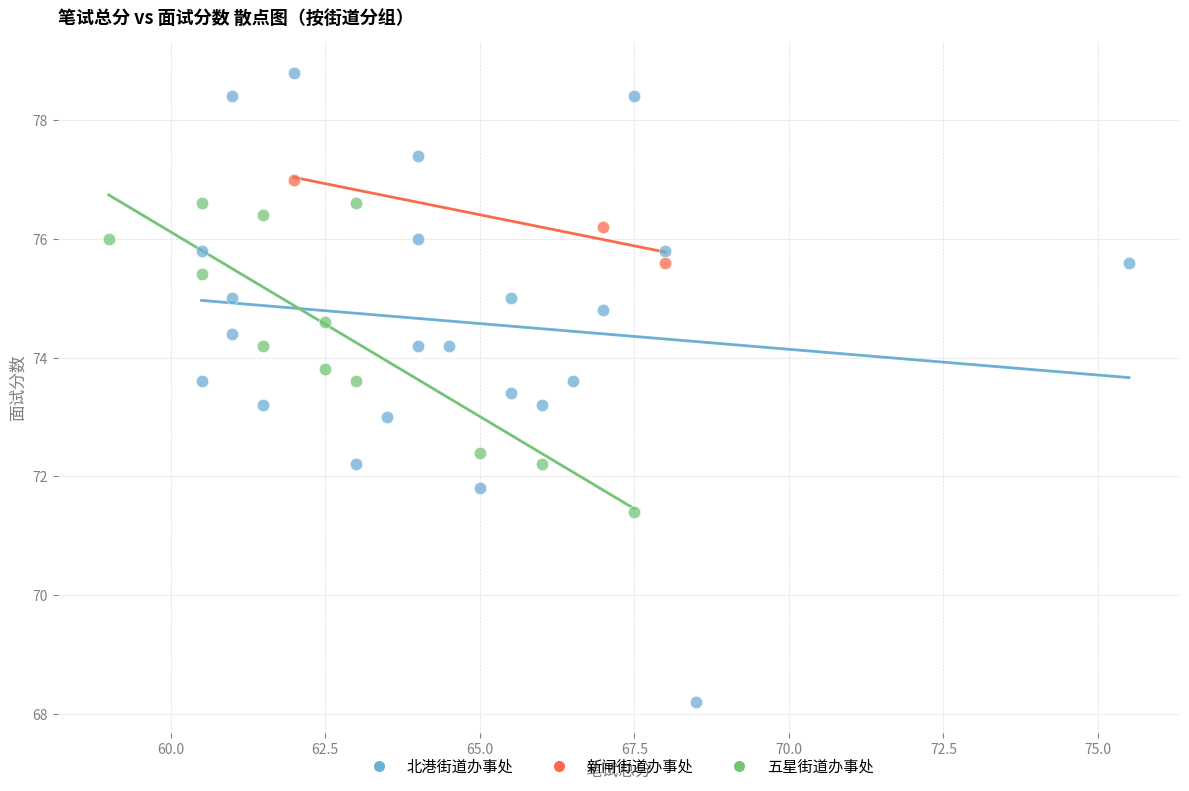

Which series contains the highest Y value?

北港街道办事处